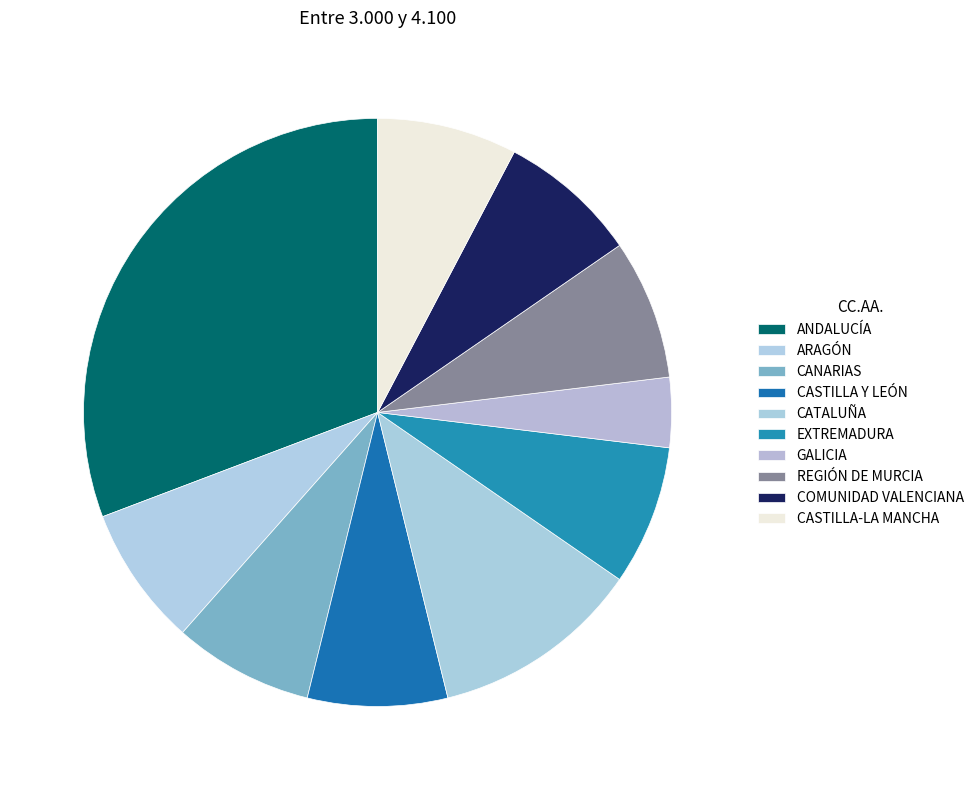

Count the number of slices in the pie.

10